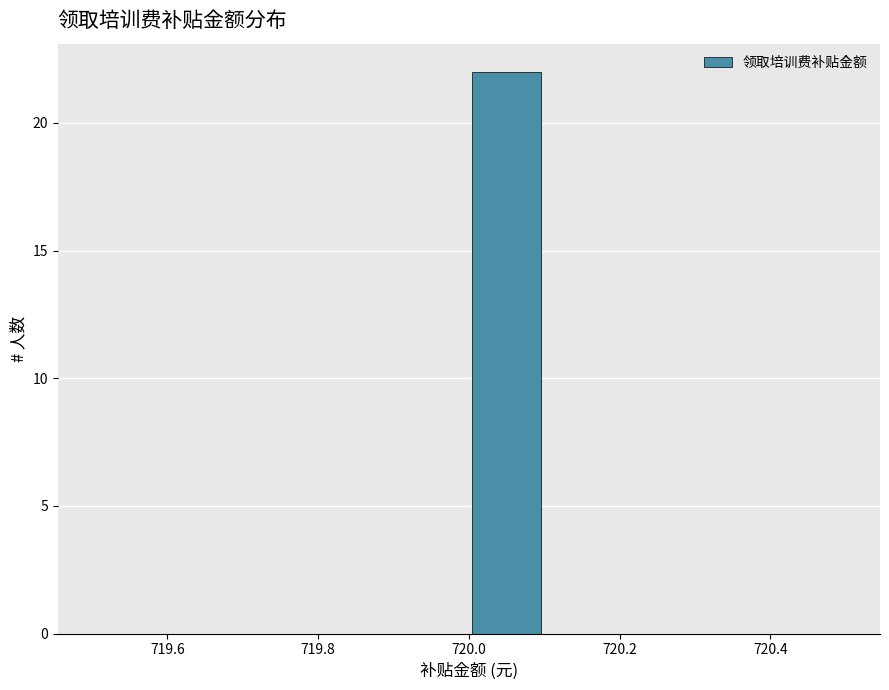

Reading left to right, transcribe this chart: for each bar, give the range it covers on the x-axis and its height. The values are not printed on the chart, so give them approximately, as read against the axis.

719.5 to 719.6: 0
719.6 to 719.7: 0
719.7 to 719.8: 0
719.8 to 719.9: 0
719.9 to 720.0: 0
720.0 to 720.1: 22
720.1 to 720.2: 0
720.2 to 720.3: 0
720.3 to 720.4: 0
720.4 to 720.5: 0